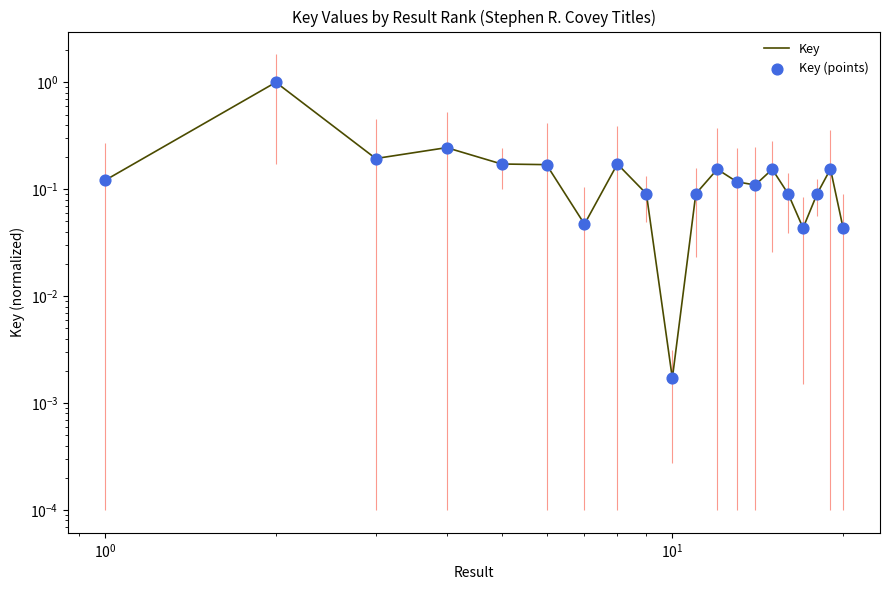

What are all the series names shown in the legend?

Key, Key (points)